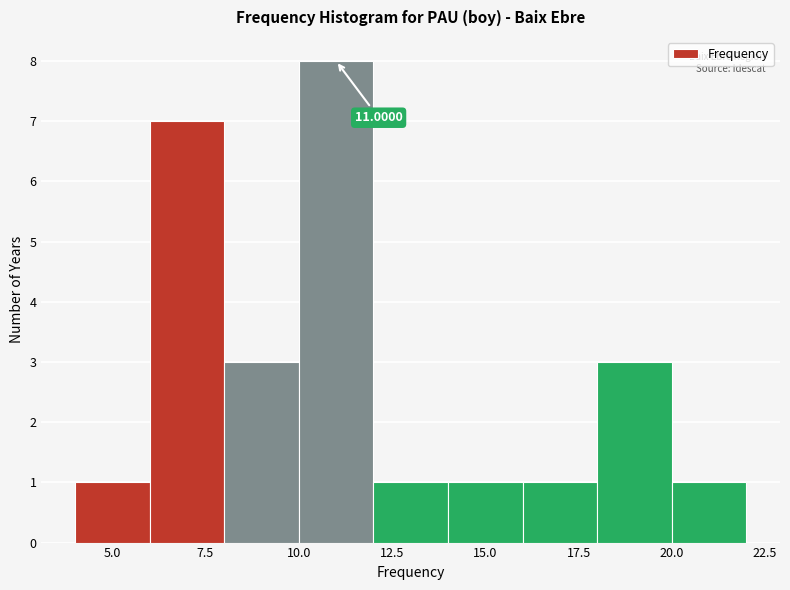

Which range on the x-axis has the tallest bar?

10 to 12